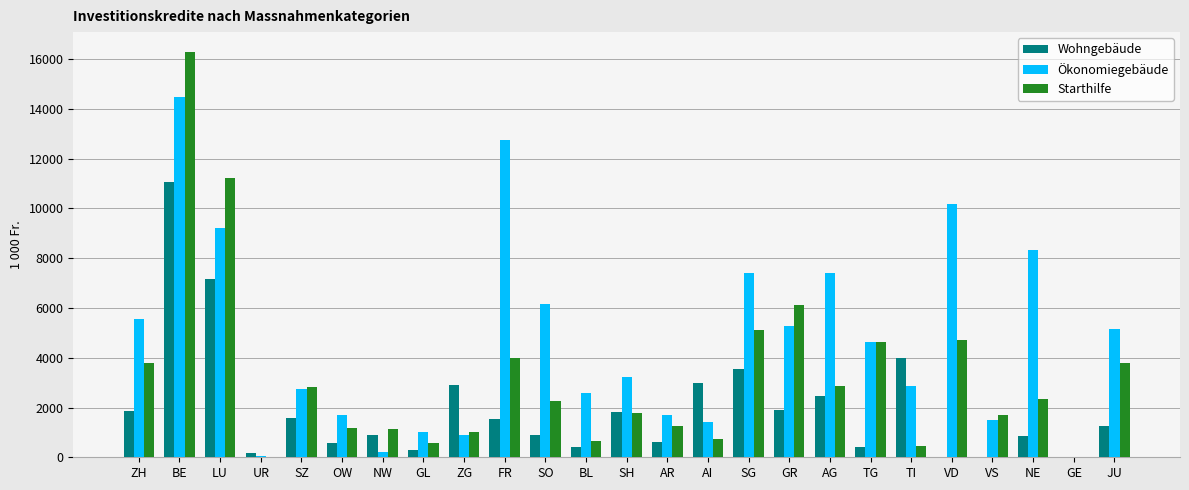

What is the difference between the Ökonomiegebäude values at FR and AR?

11064